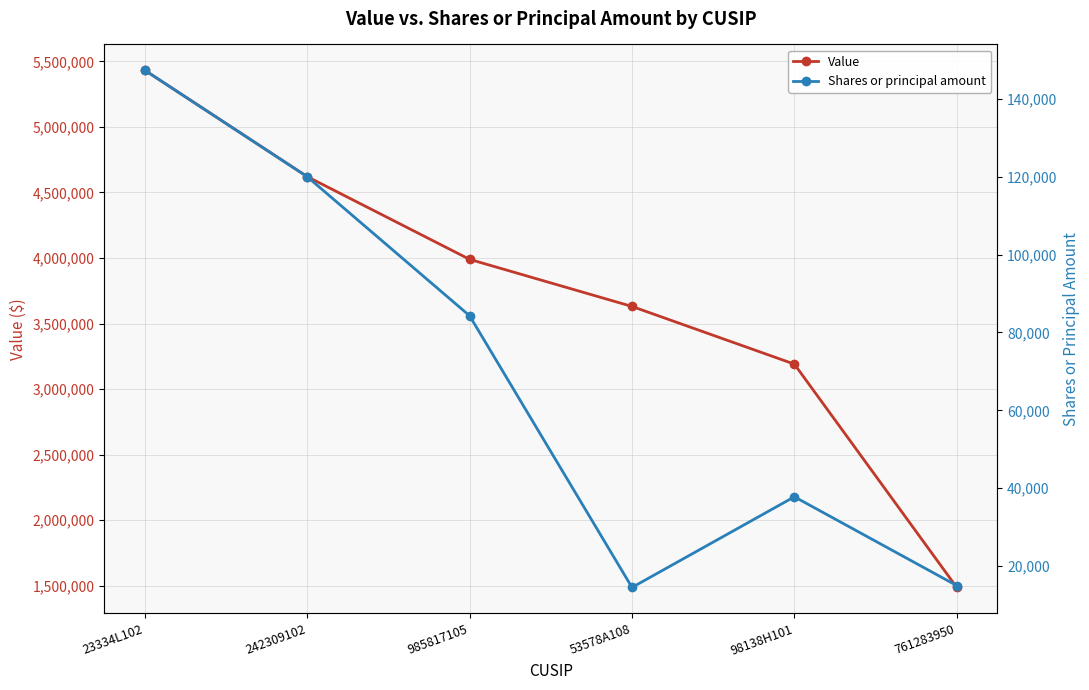

Count the Value values in the range 3191000 to 4621000.

4